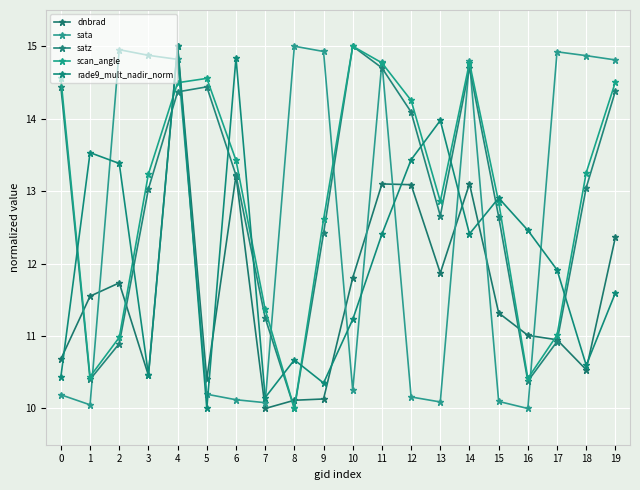

What is the greatest value displayed?

15.0